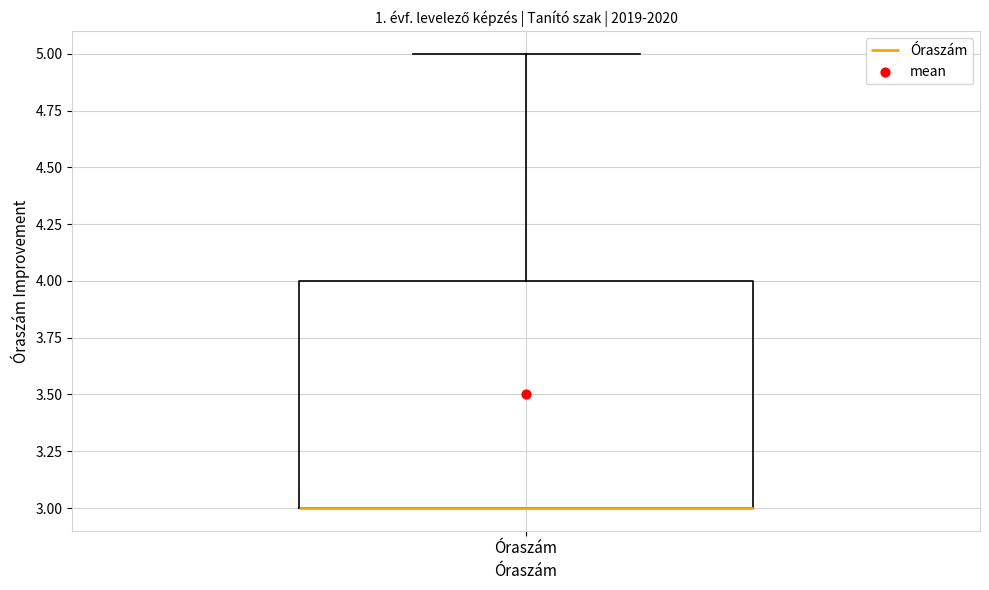

Read this box plot against the y-axis: the position of the median line, the range covered by the box, and the ends of both whiskers. The values are not printed on the chart, so give them approximately, as read against the axis.

median 3 (drawn on the box's lower edge), box 3 to 4, whiskers 3 to 5